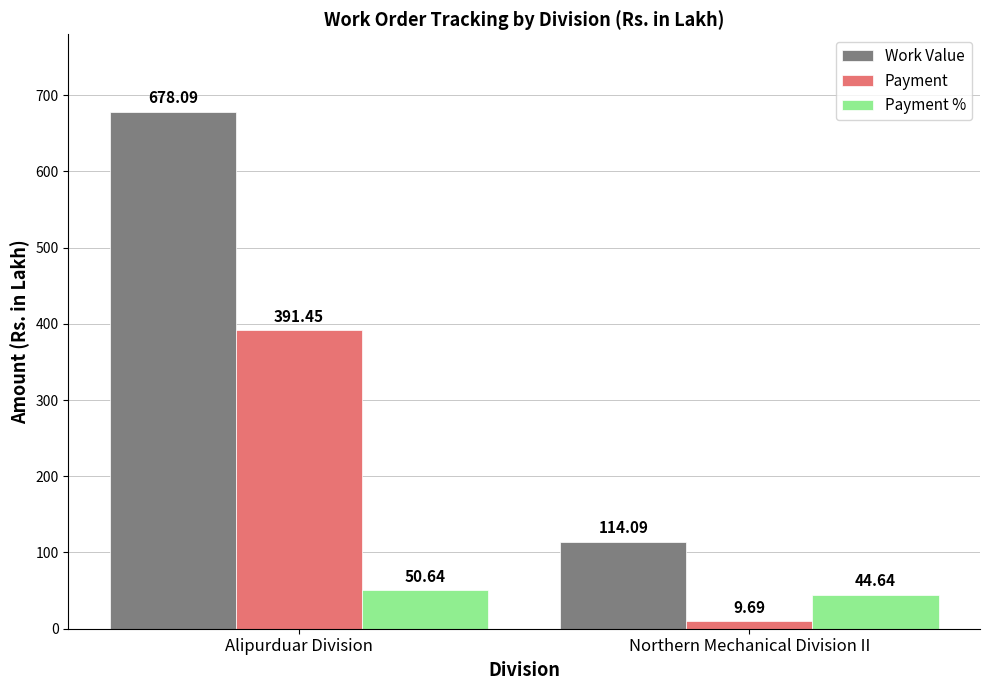

Are the bars grouped side by side (vs. stacked)?

Yes